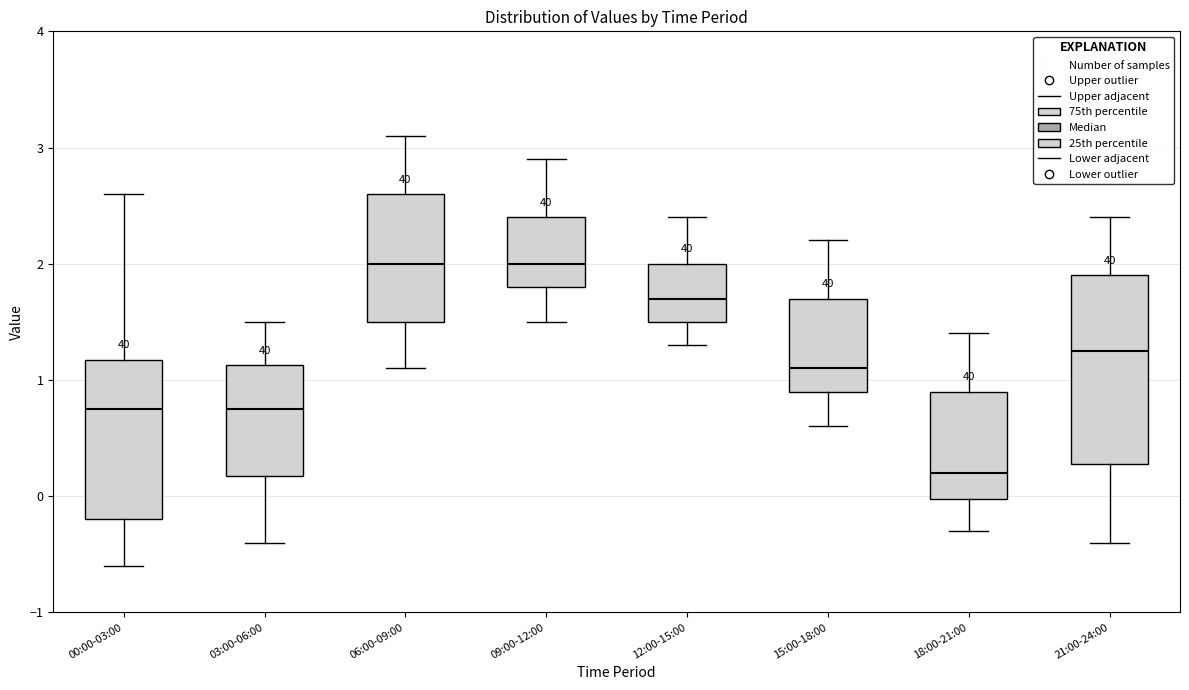

Which box's median line is the lowest?

18:00-21:00